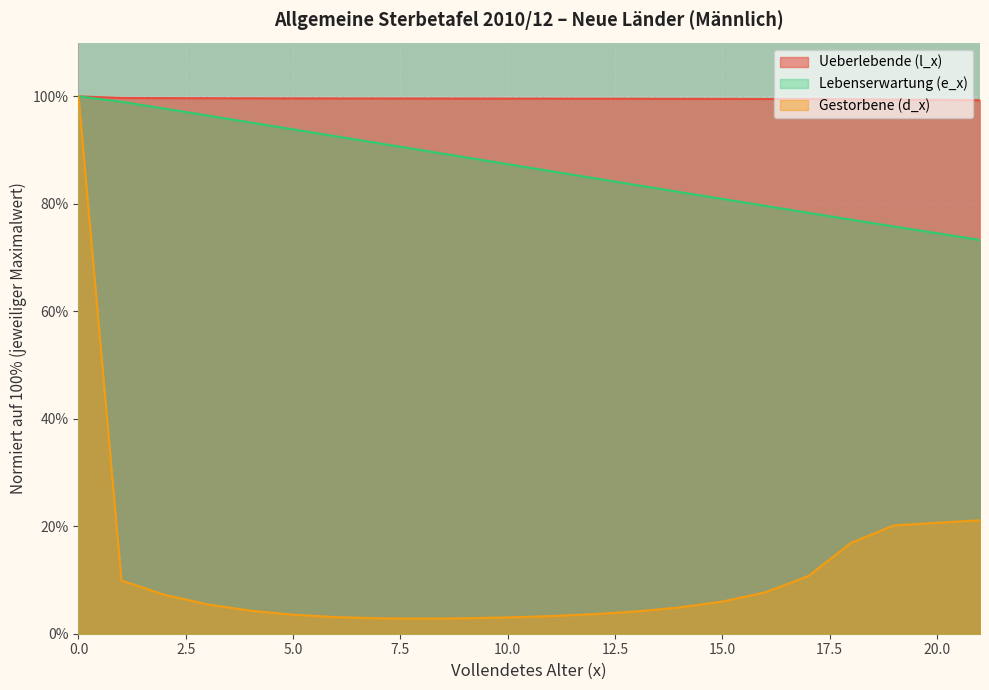

The Gestorbene (d_x) series shows 5.5 at 3. True or false?

True